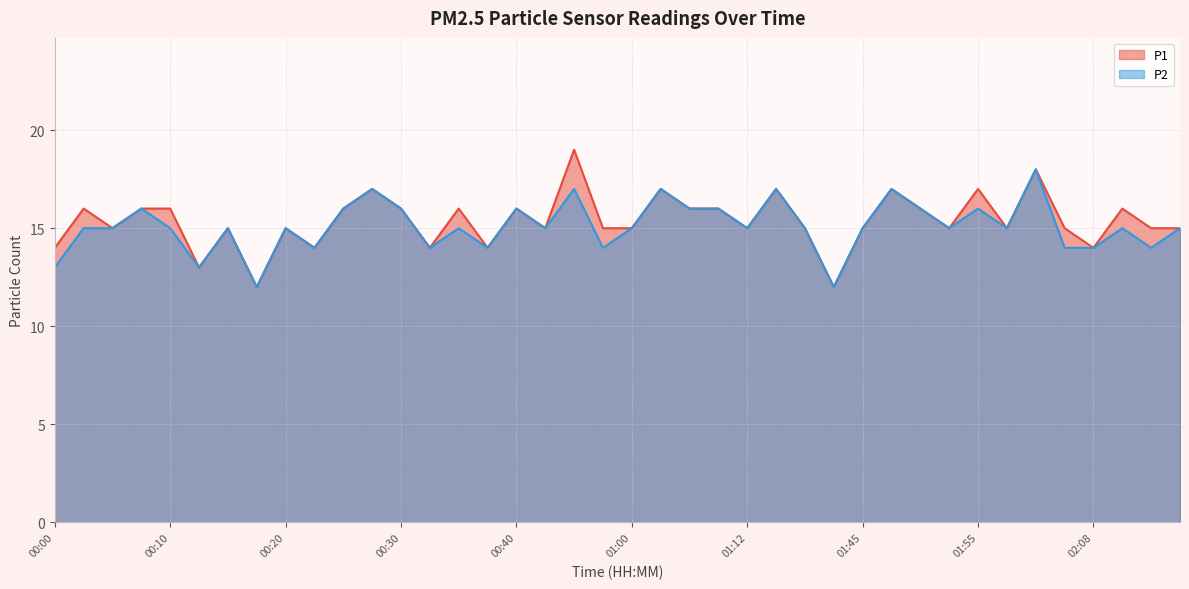

At which category does P2 reach its first local valley?

00:13